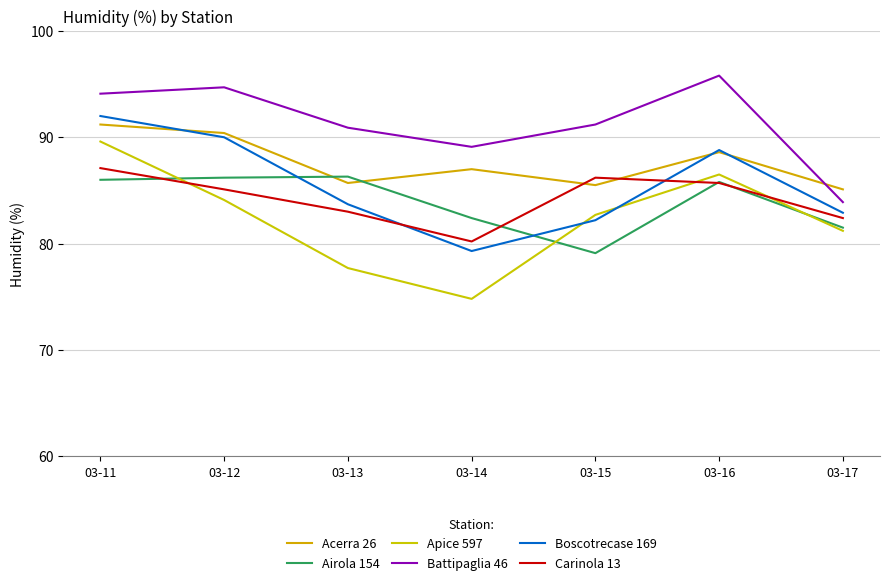

What is the sum of the Battipaglia 46 values at 03-14 and 03-13?

180.0